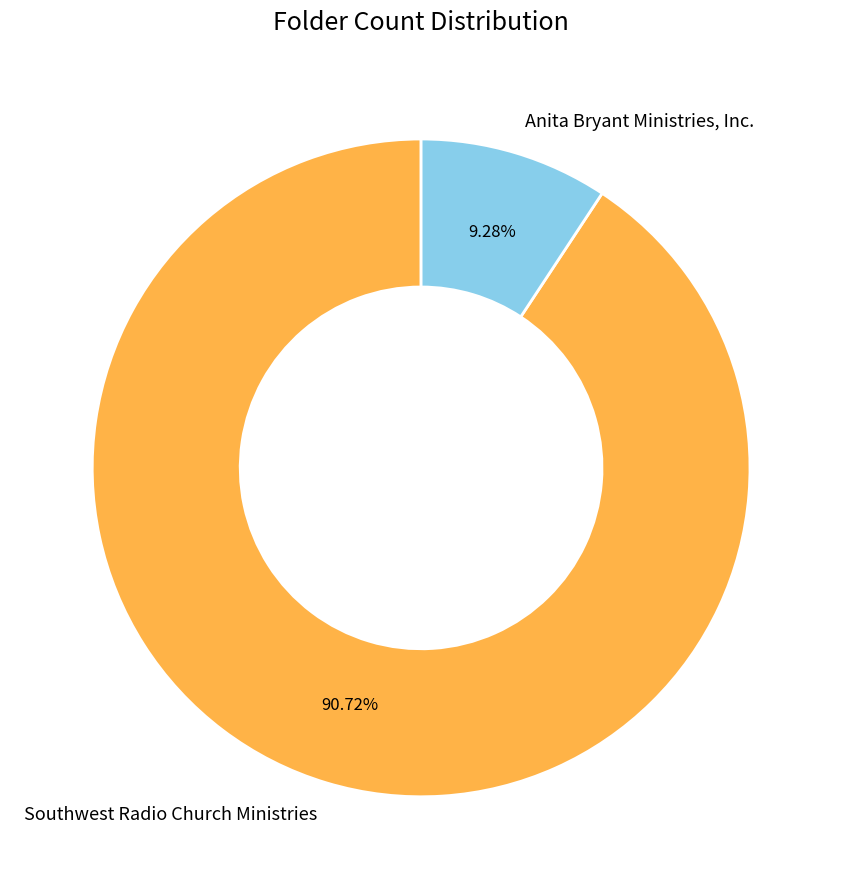

What is the largest slice in the pie chart?

Southwest Radio Church Ministries